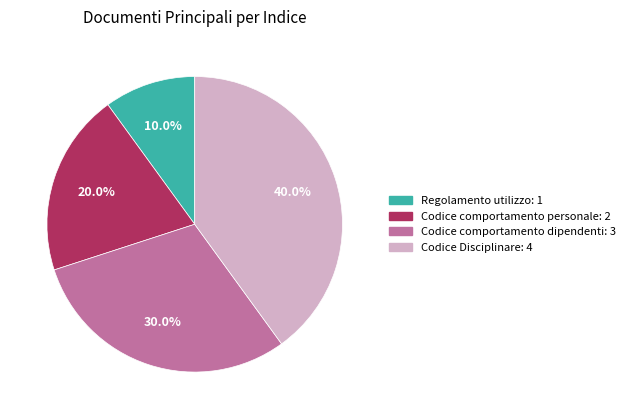

Between Codice Disciplinare: 4 and Codice comportamento personale: 2, which is larger?

Codice Disciplinare: 4